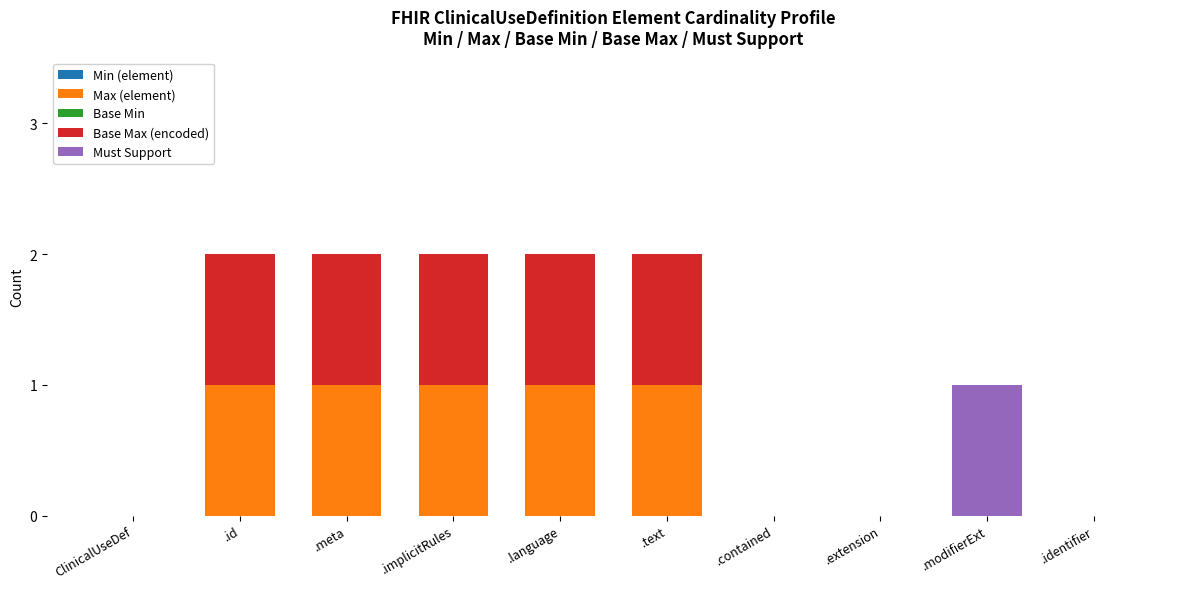

What is the sum of all Max (element) values?

5